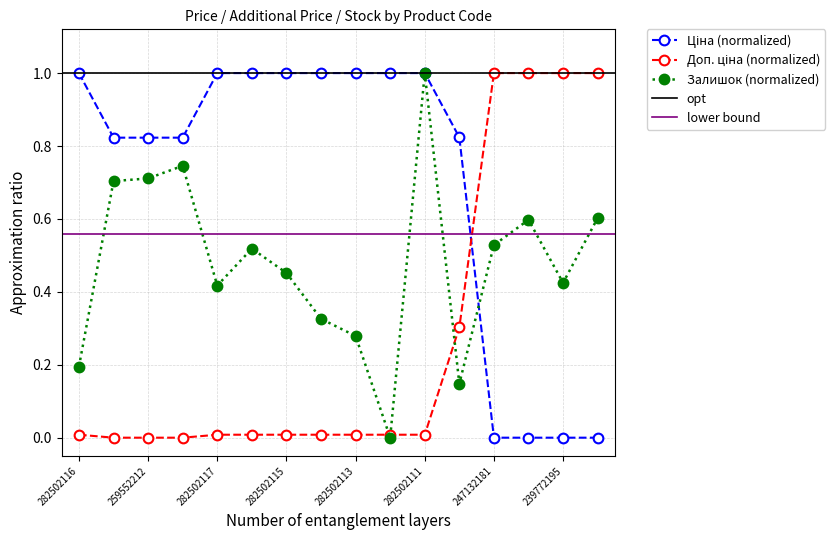

Reading left to right, transcribe all the data shown in this chart.

Ціна: 1.0	0.8	0.8	0.8	1.0	1.0	1.0	1.0	1.0	1.0	1.0	0.8	0.0	0.0	0.0	0.0
Доп. ціна: 0.0	0.0	0.0	0.0	0.0	0.0	0.0	0.0	0.0	0.0	0.0	0.3	1.0	1.0	1.0	1.0
Залишок: 0.2	0.7	0.7	0.7	0.4	0.5	0.5	0.3	0.3	0.0	1.0	0.1	0.5	0.6	0.4	0.6